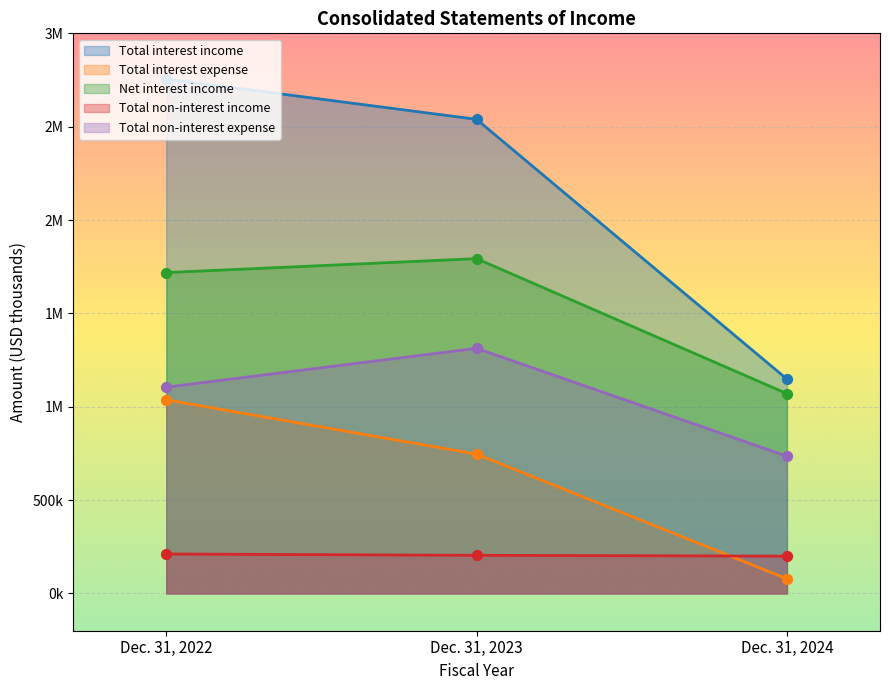

Which series reaches the minimum Y coordinate?

Total interest expense